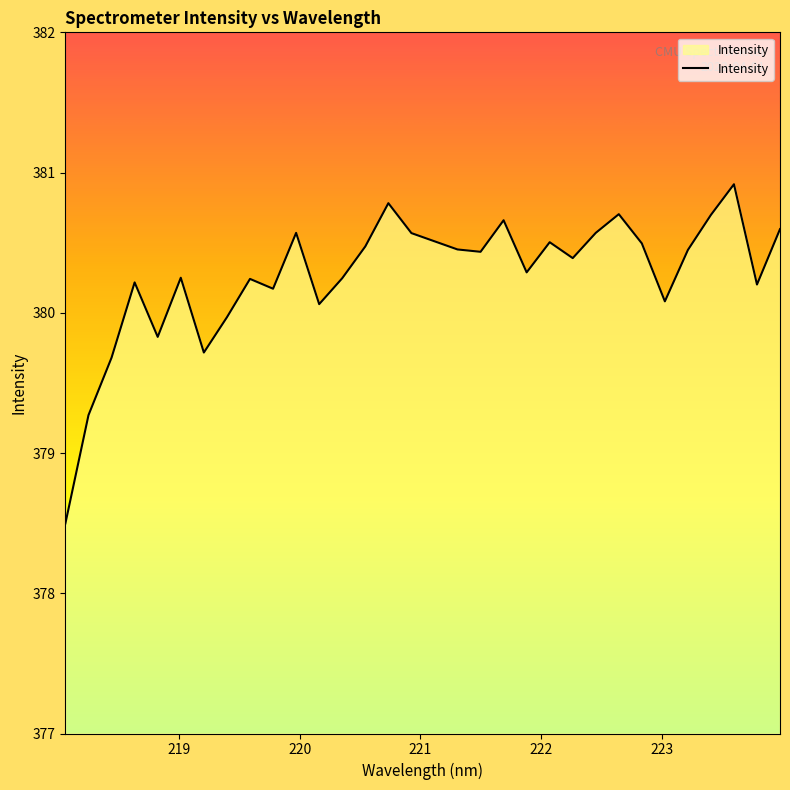

What is the difference between the maximum and minimum values?

2.4